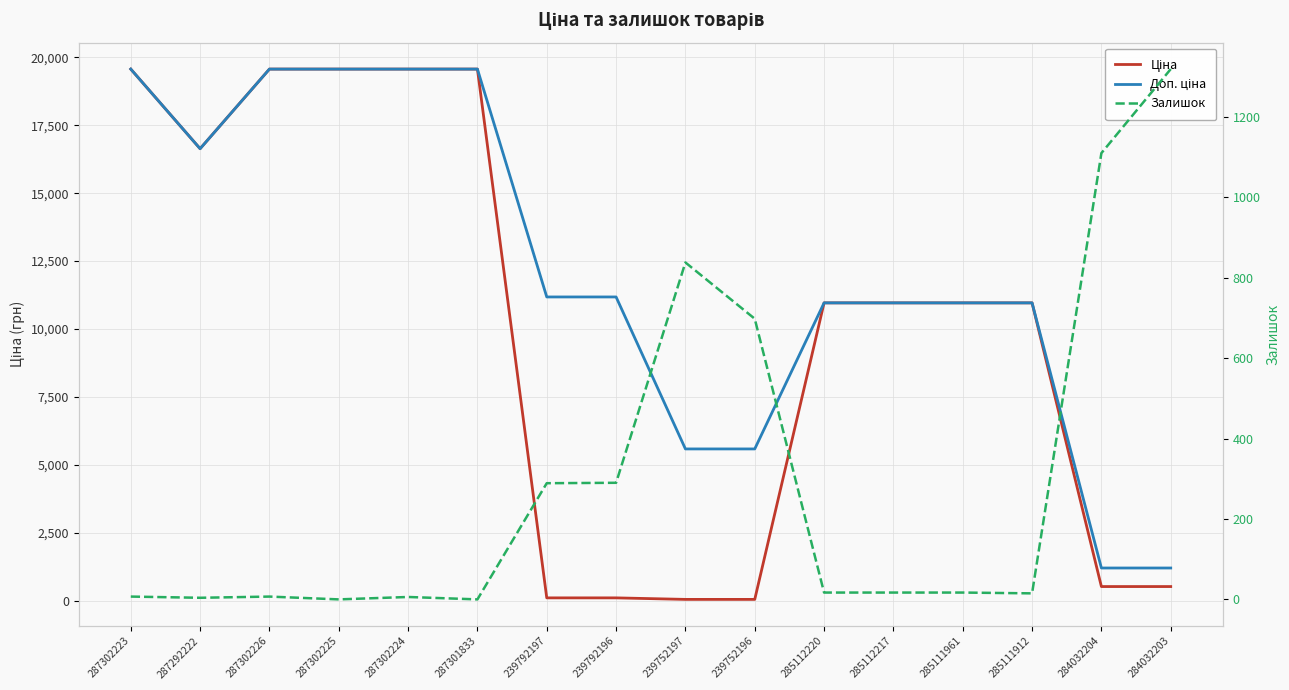

How many values in the Залишок series exceed 17?

6